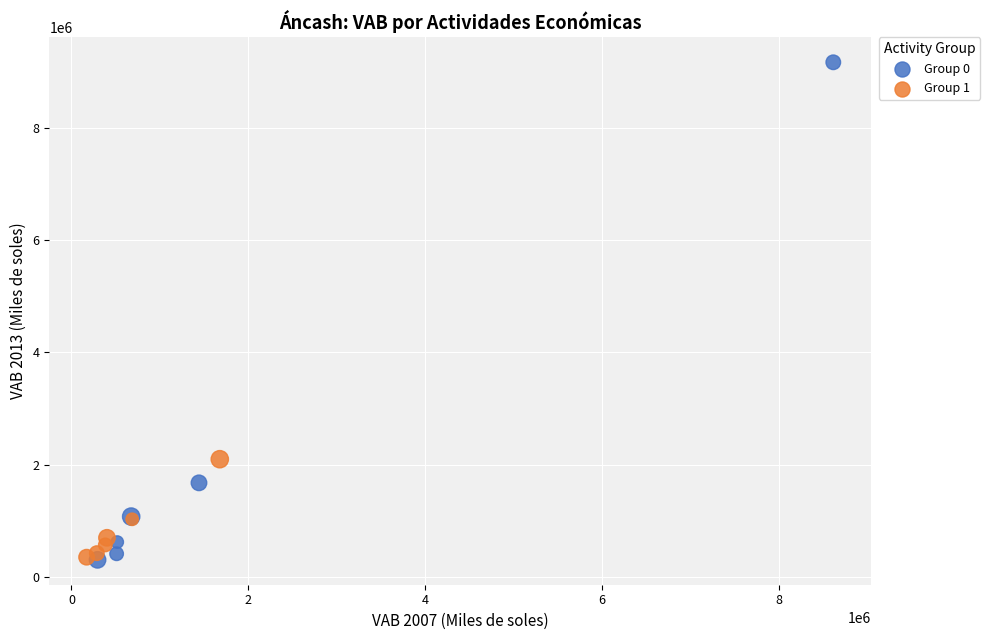

Which series has the widest spread of Y values?

Group 0